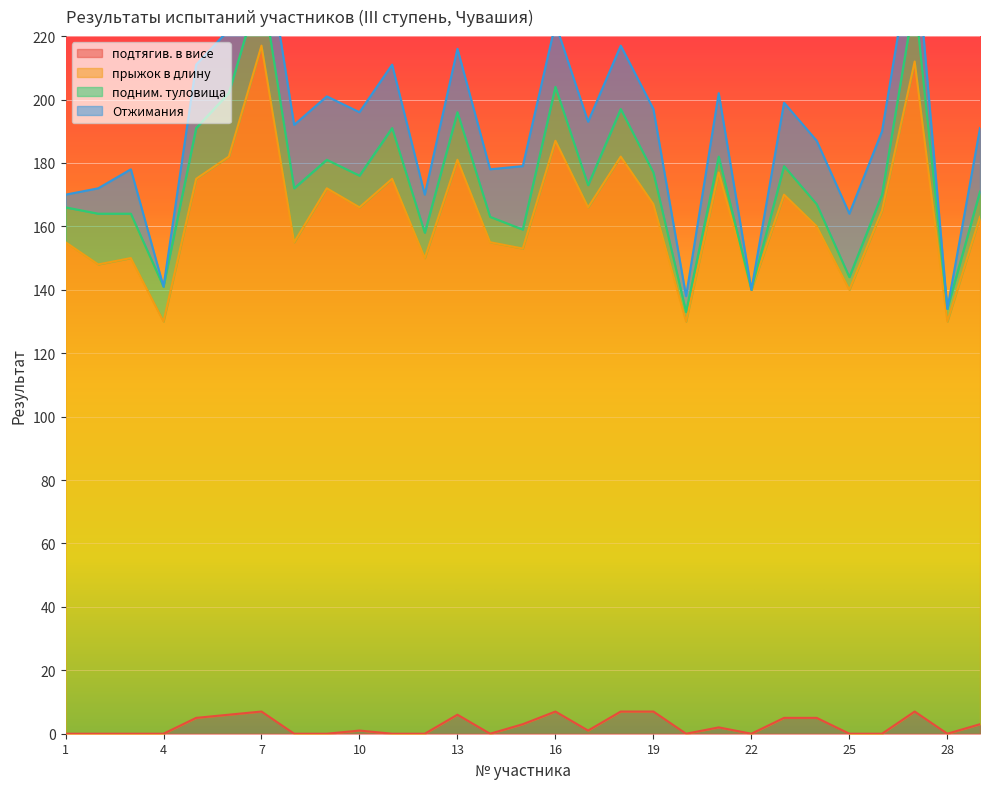

The value of подтягив. в висе at 22 is 0. True or false?

True